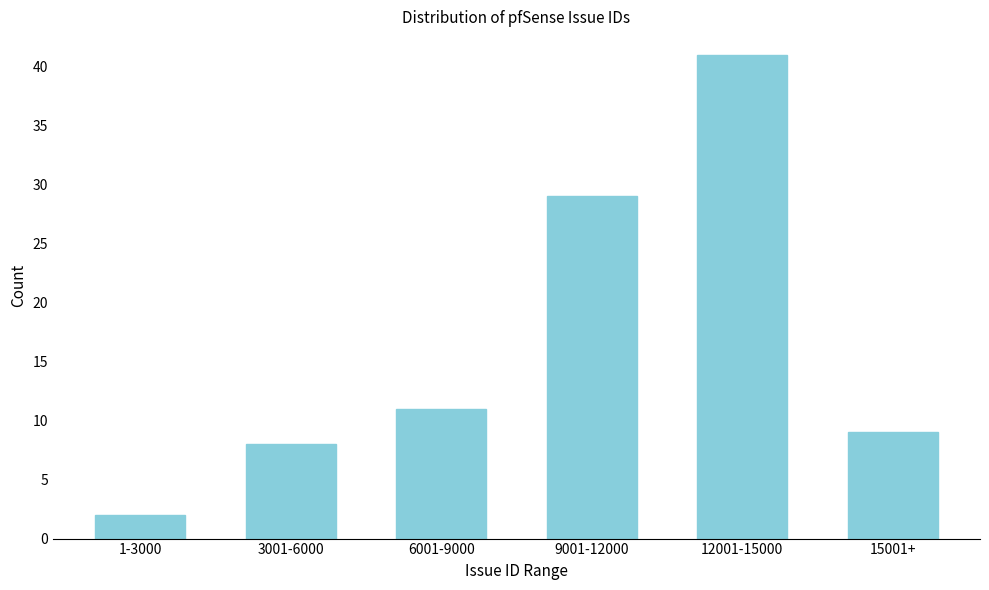

Reading right to left, extract all data points from this chart.

9	41	29	11	8	2